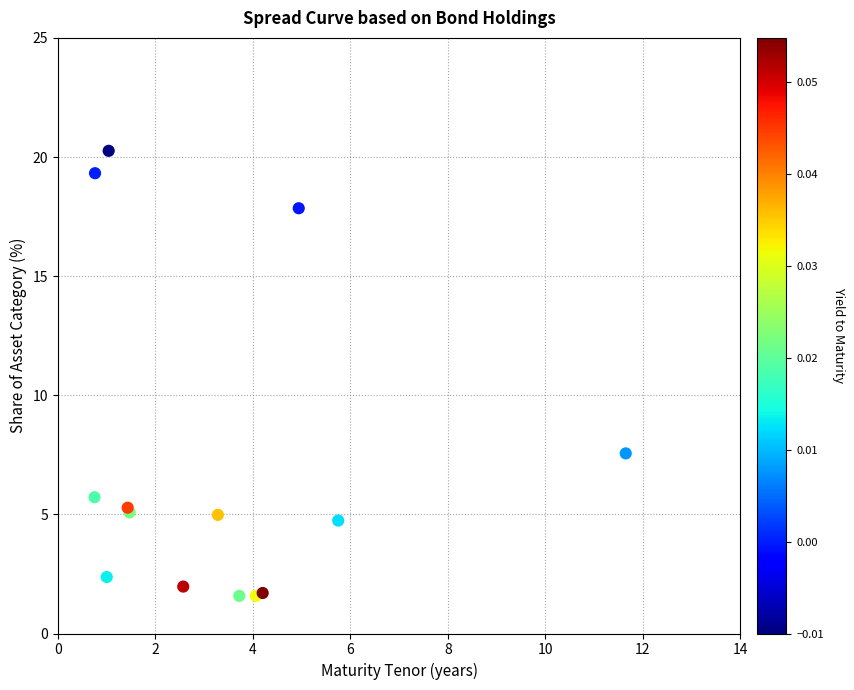

What Y value in the scatter plot is closest to 10?

7.6